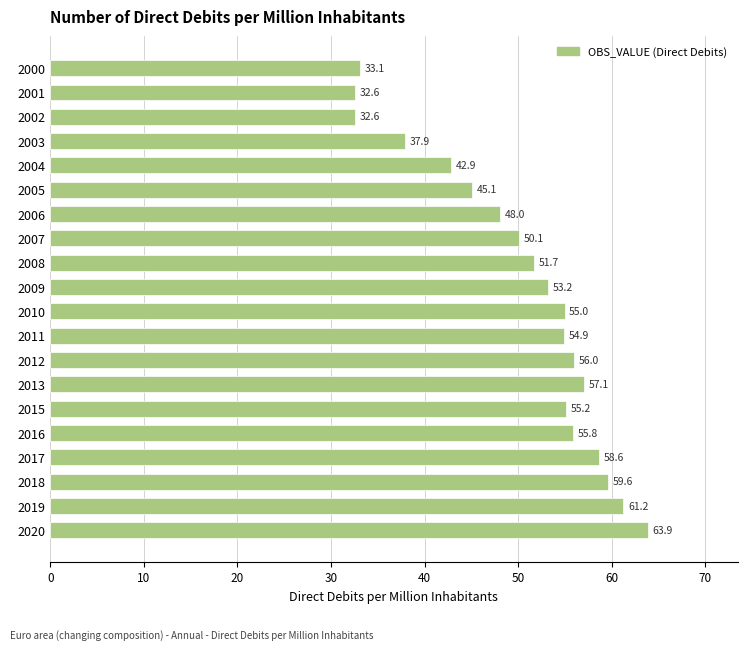

What is the sum of all values?

1004.5